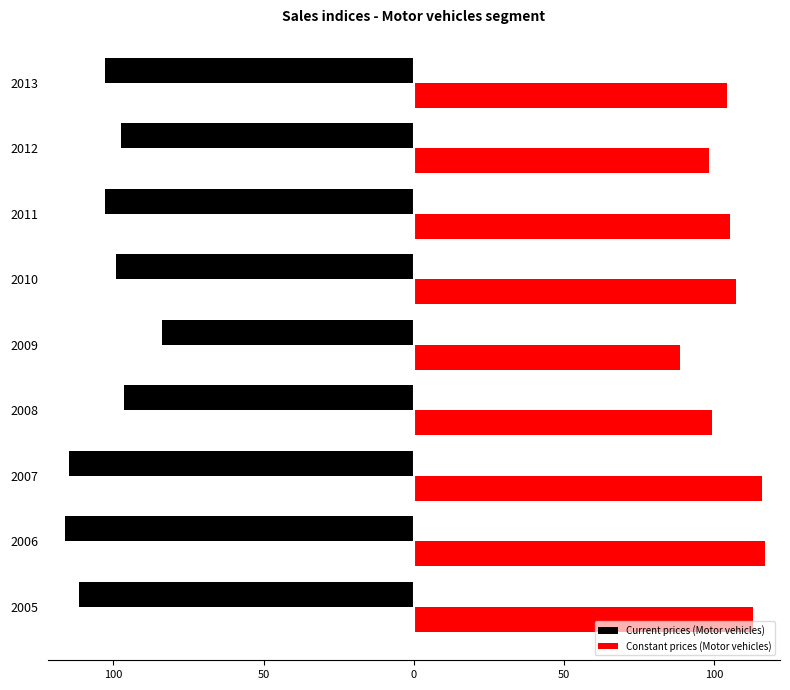

At how many categories does at least one series exceed 45?

9